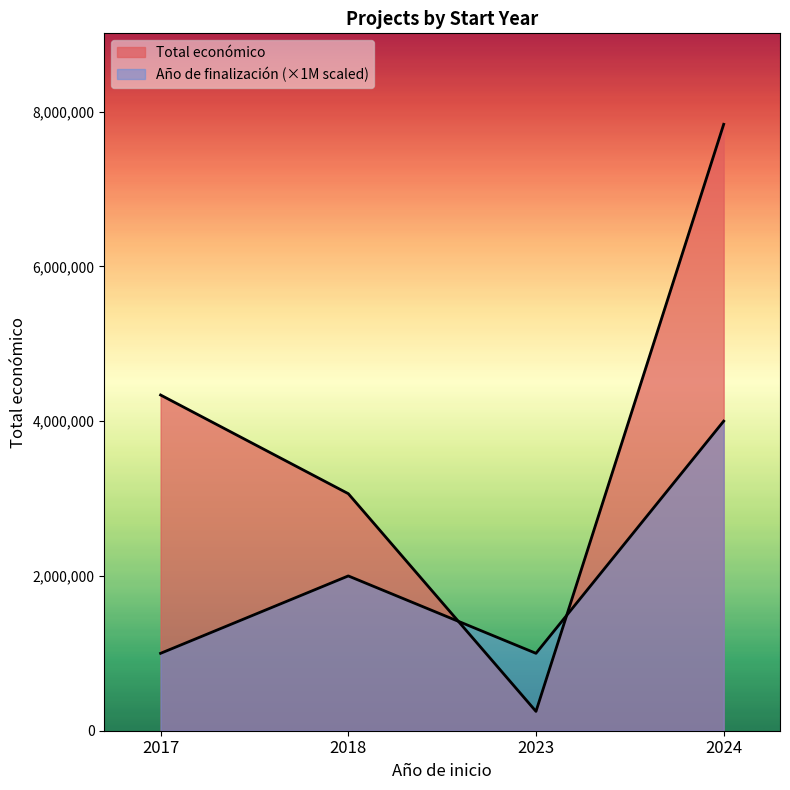

The Total económico series shows 249840 at 2023. True or false?

True